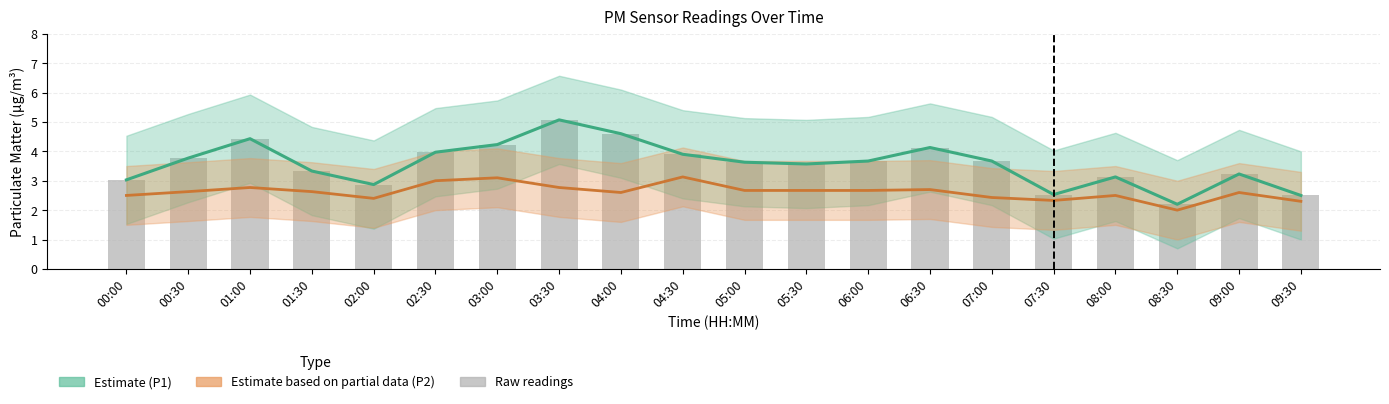

What is the smallest value displayed?

2.2